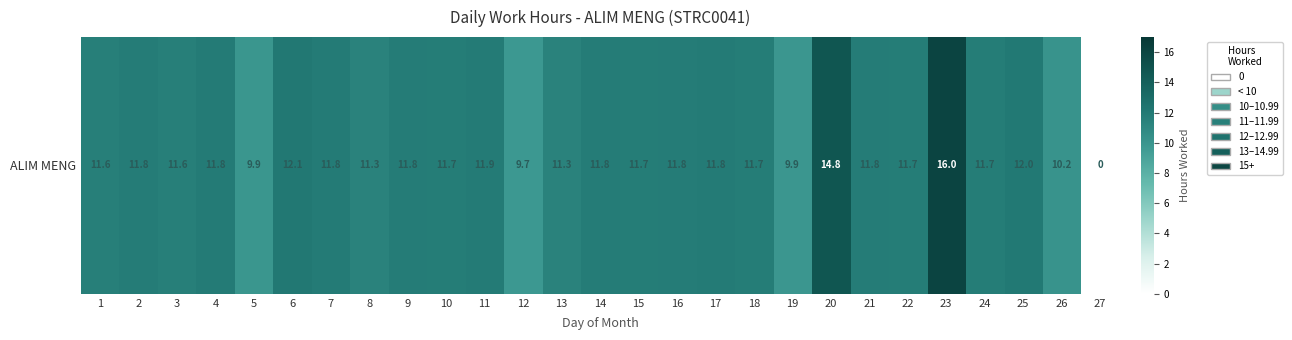

How many positive values are there?

26